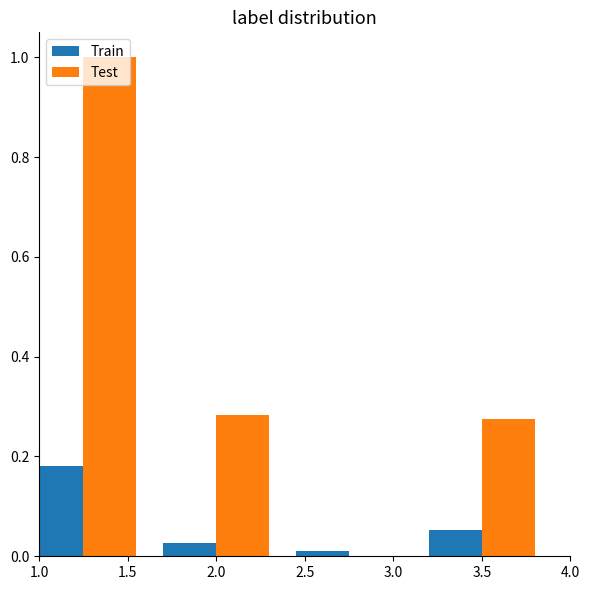

What is the maximum value shown in the chart?

1.0